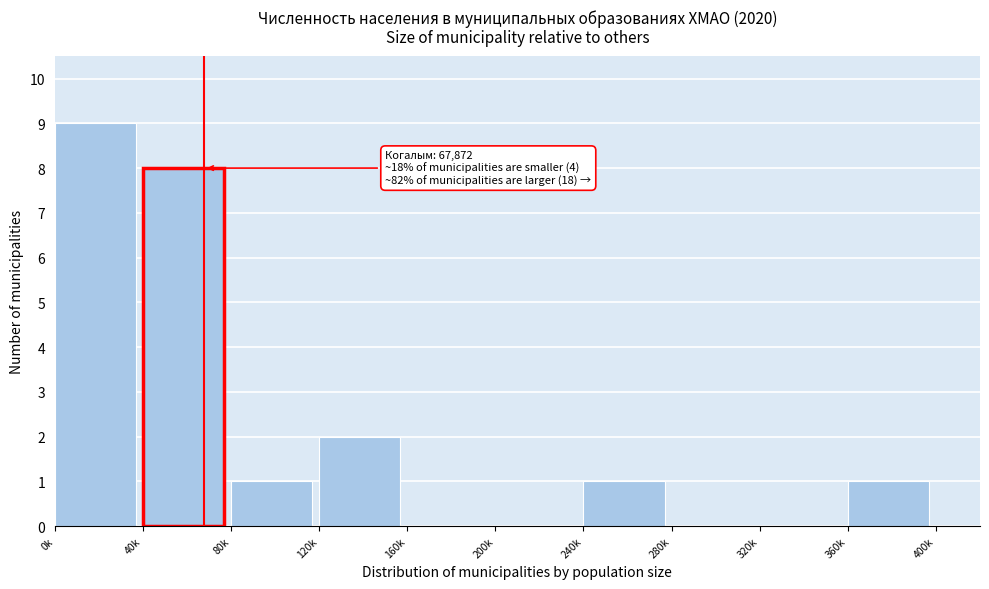

Reading right to left, what are all the values shown in this chart?

360k=1	320k=0	280k=0	240k=1	200k=0	160k=0	120k=2	80k=1	40k=8	0k=9